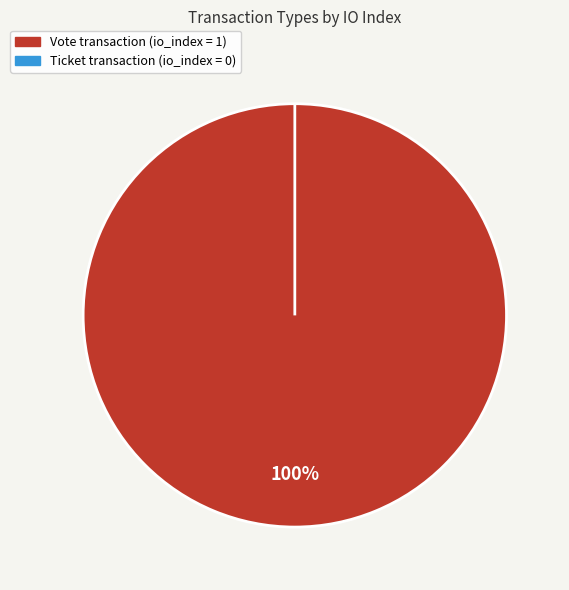

Which category has the smallest portion of the pie?

Ticket